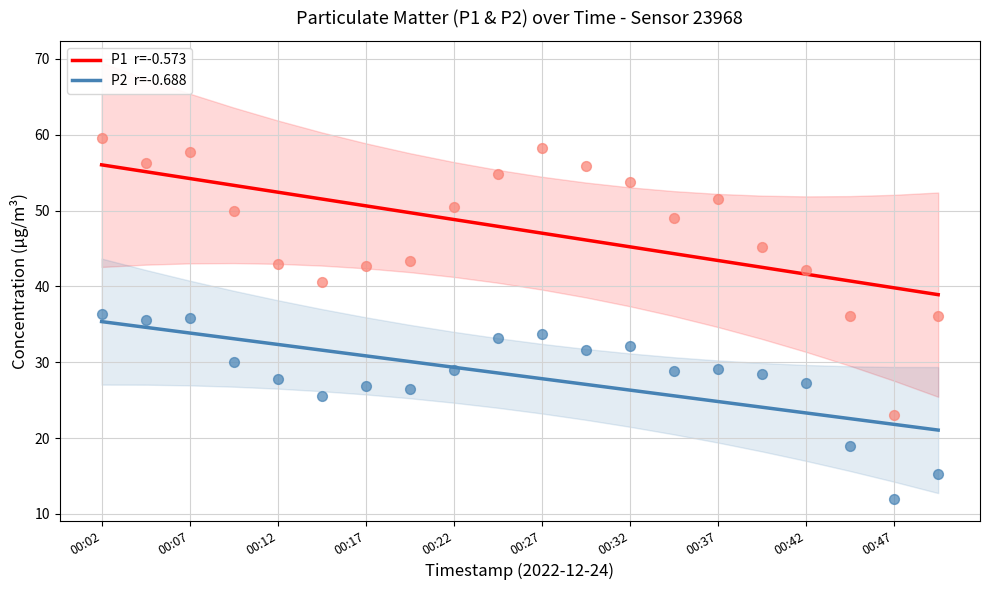

Is the value of P2  r=-0.688 at 00:07 greater than the value of P1  r=-0.573 at 10?

No